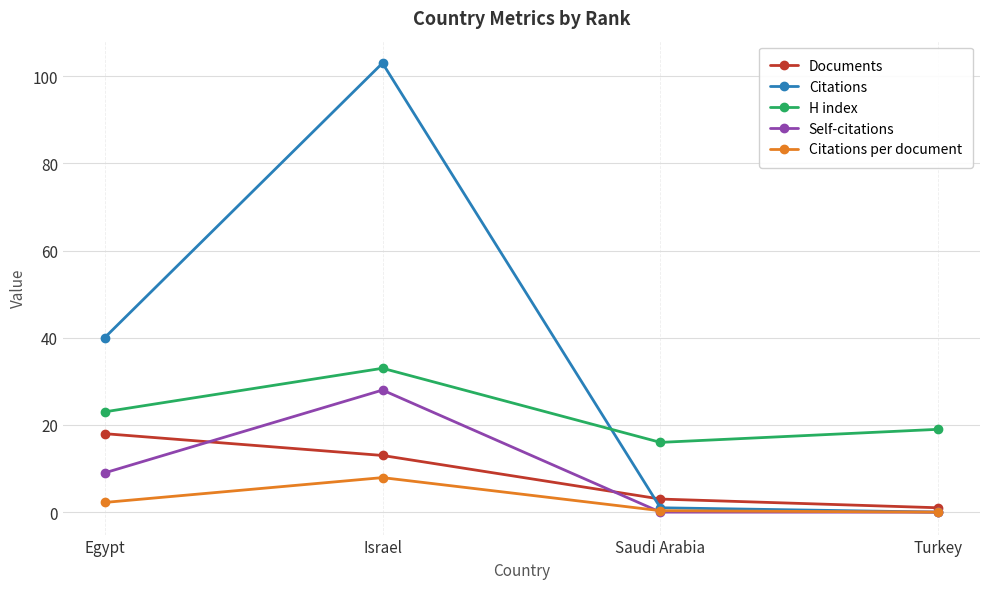

Rank the series at Israel from lowest to highest value.

Citations per document, Documents, Self-citations, H index, Citations